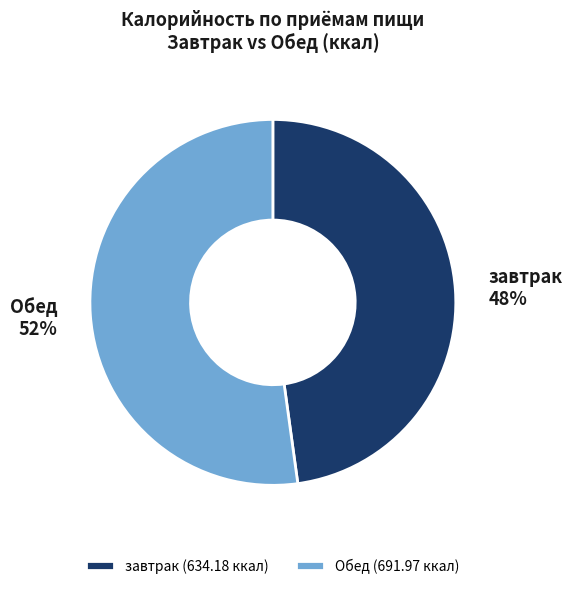

What is the ratio of the value at Обед to the value at завтрак?

1.1